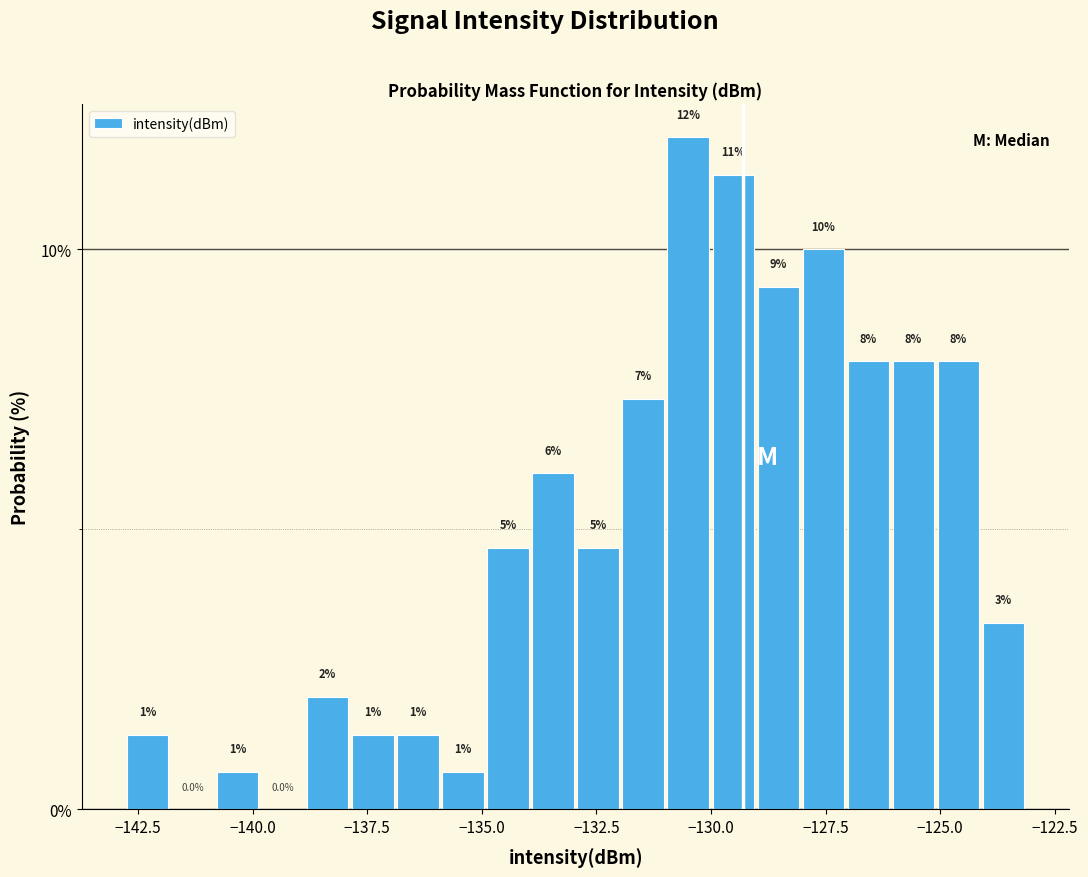

Read against the x-axis, roughly where is the centre of the tallest bar?

-130.5